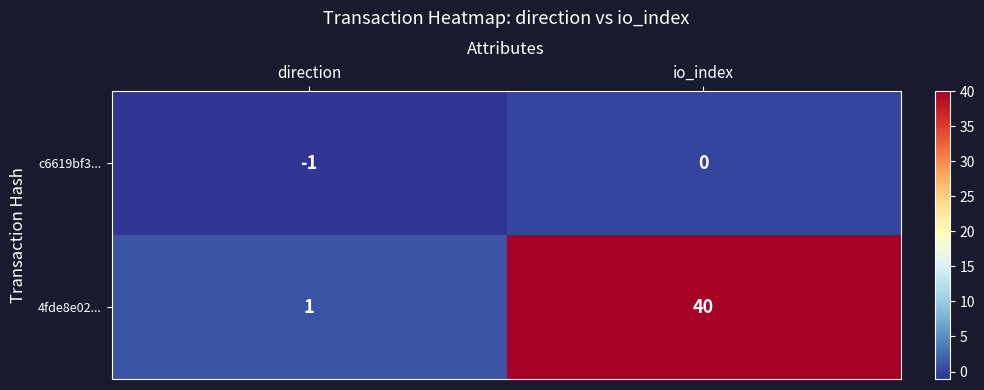

At how many categories does at least one series exceed 13?

1